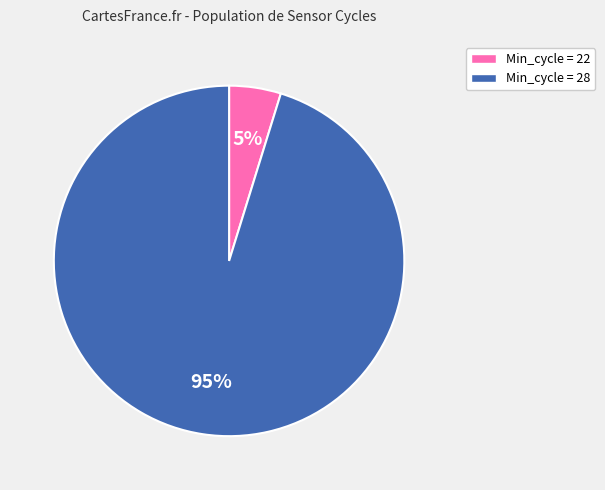

What percentage is the Min_cycle = 22 slice, to the nearest percent?

5%